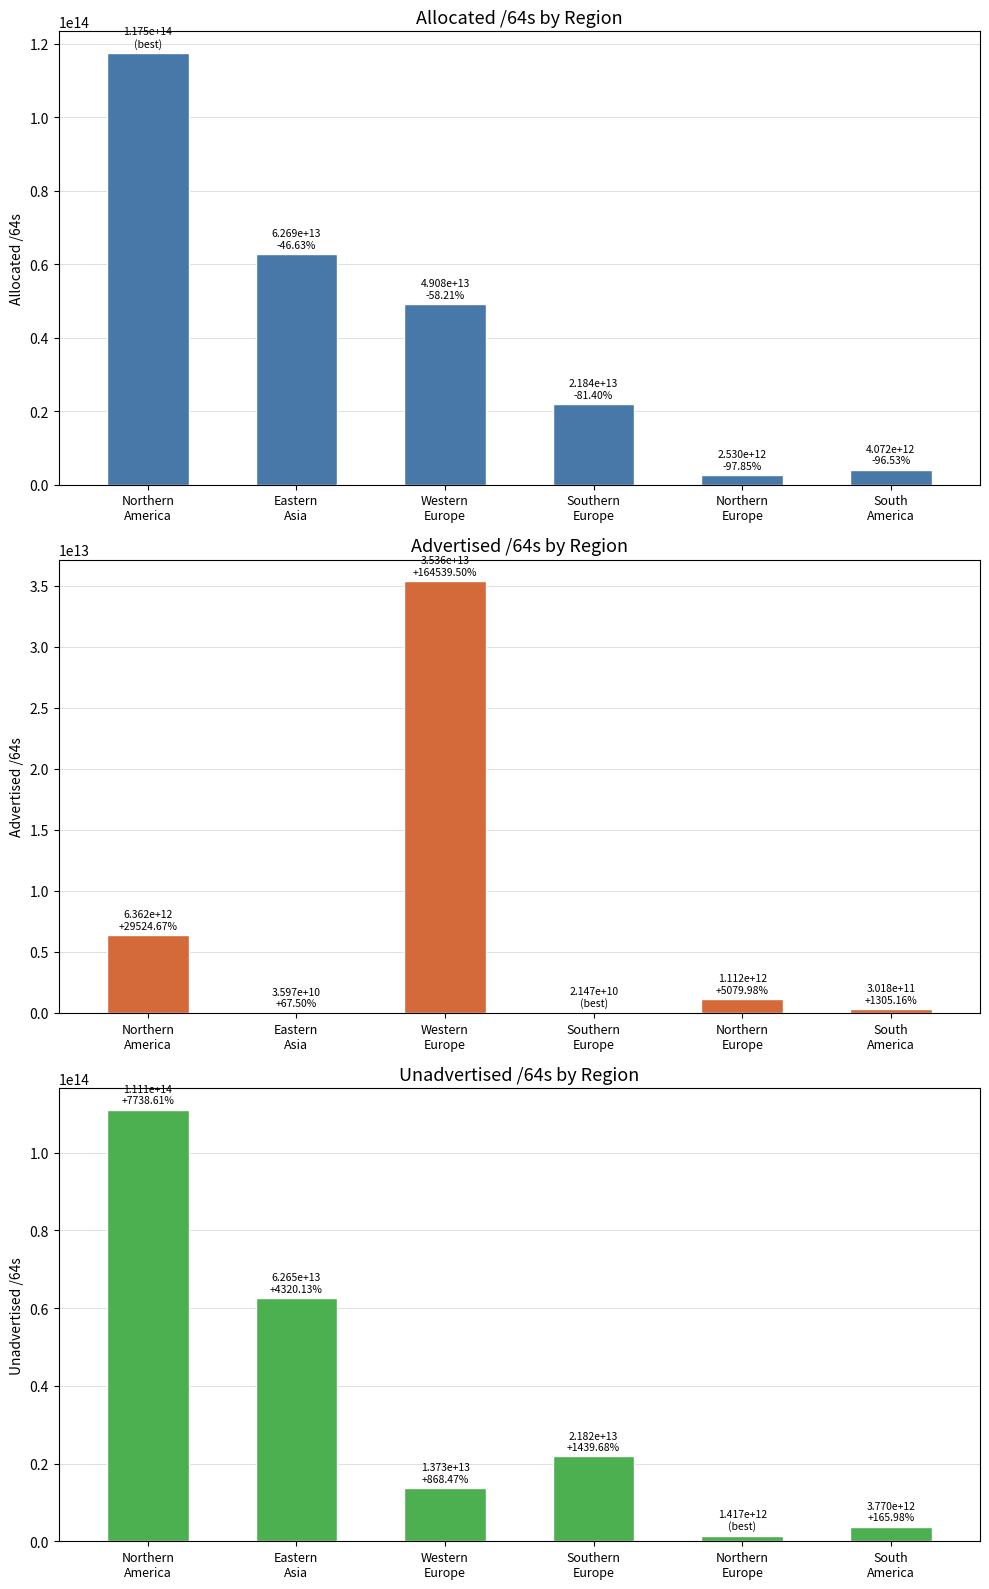

At which label is Advertised /64s closest to 17688822906880?

Northern
America